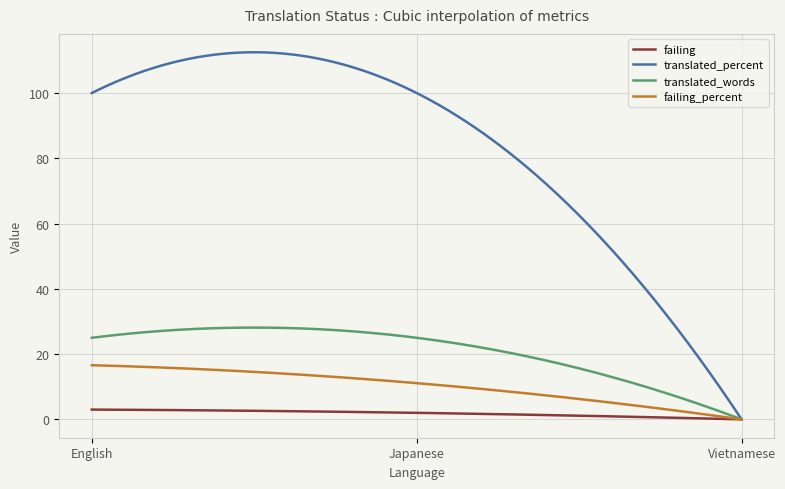

Does the chart display data point markers on the line(s)?

No